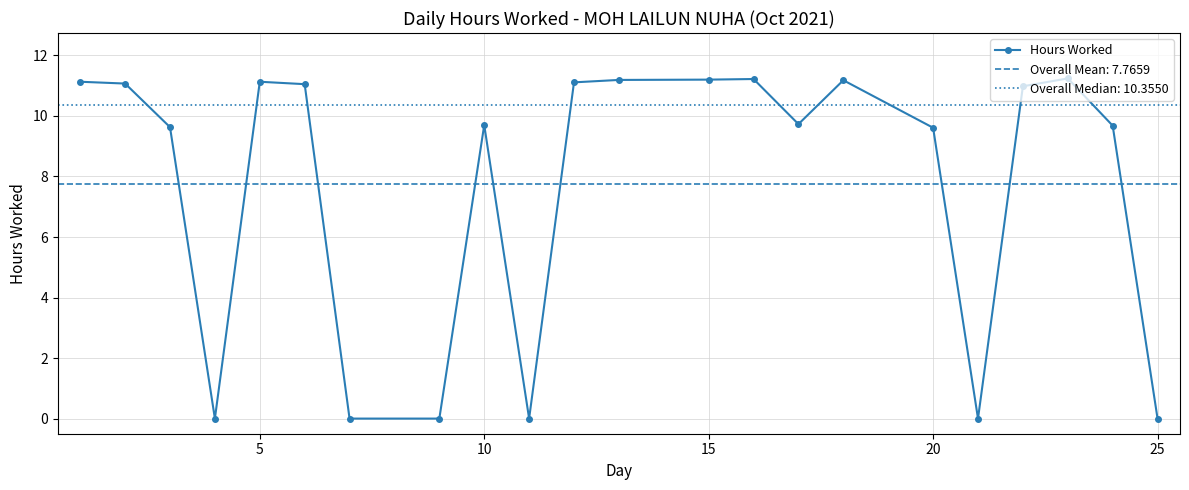

The value of Hours Worked at 15 is 11.2. True or false?

True